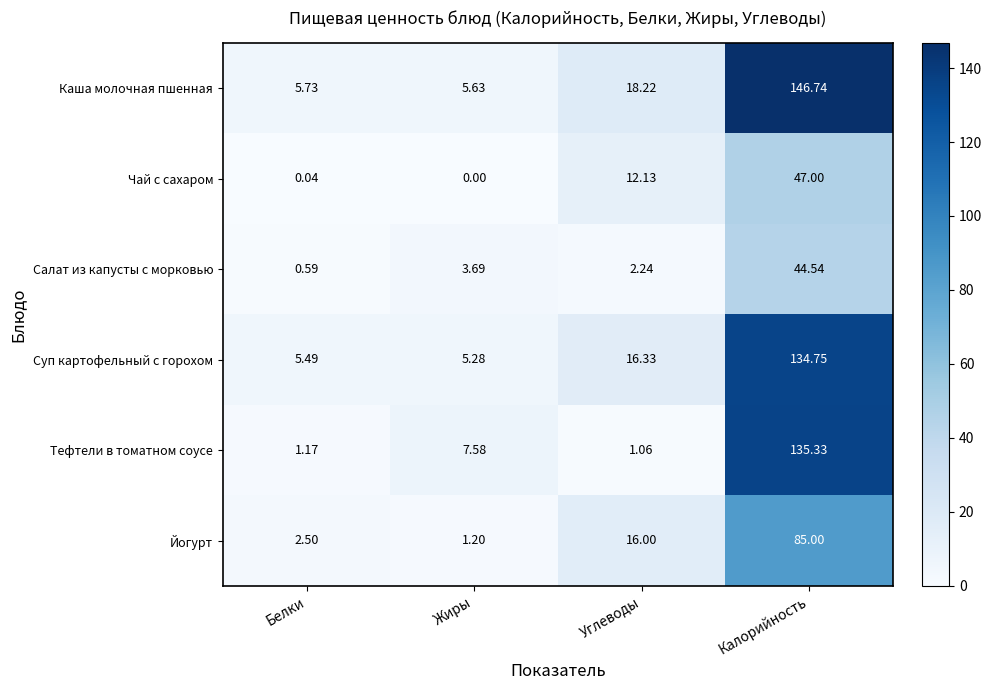

List the series in order of their peak value, highest first.

Каша молочная пшенная, Тефтели в томатном соусе, Суп картофельный с горохом, Йогурт, Чай с сахаром, Салат из капусты с морковью